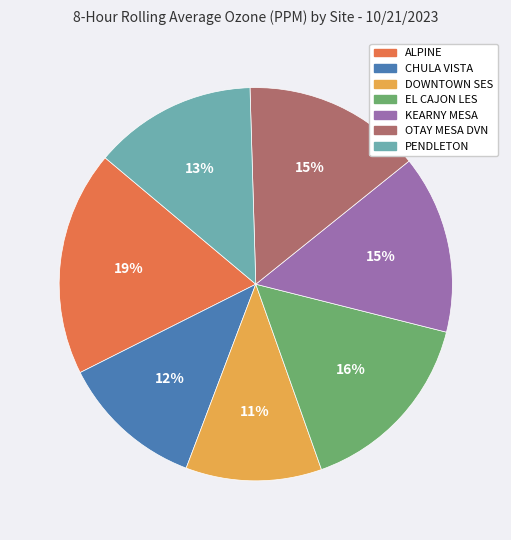

Does EL CAJON LES account for over 50% of the chart?

No